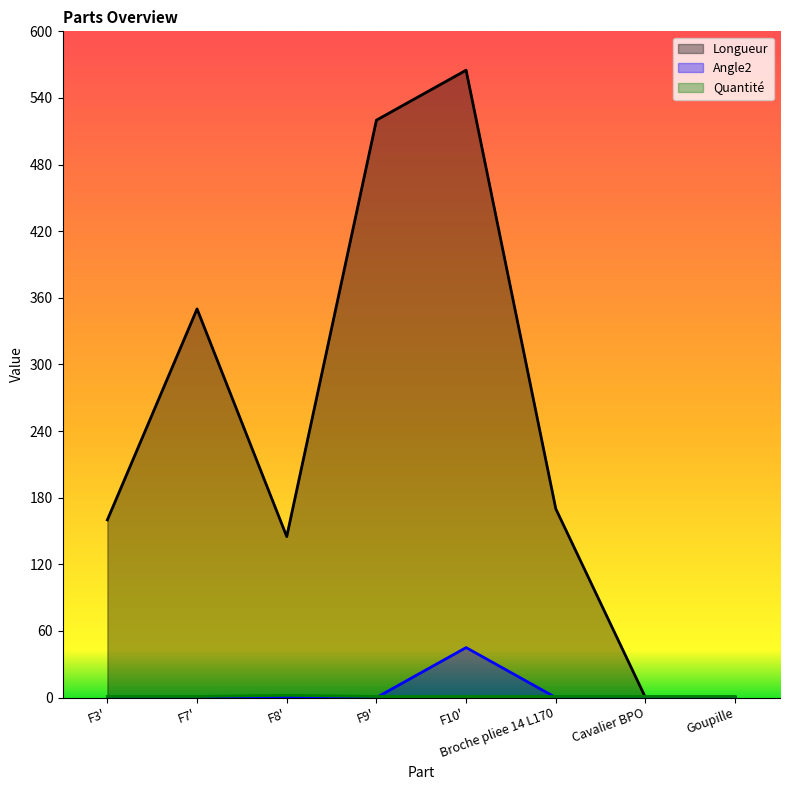

Which series has the largest range (max minus min)?

Longueur